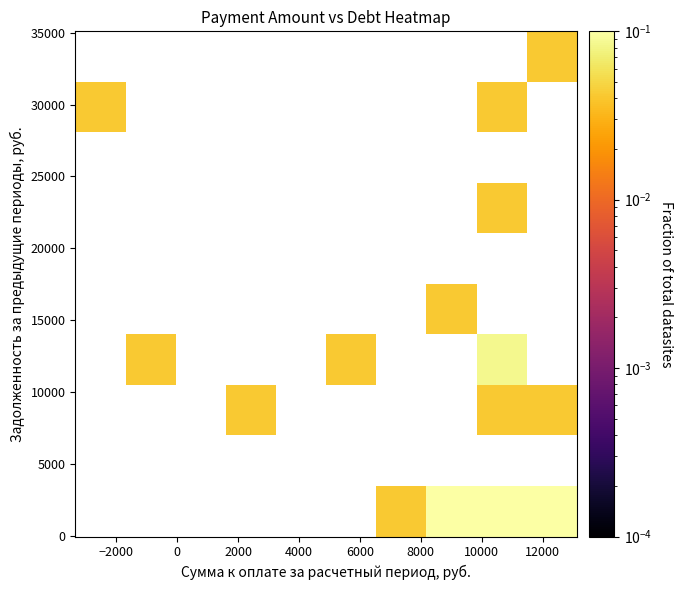

How many series are shown in this chart?

10